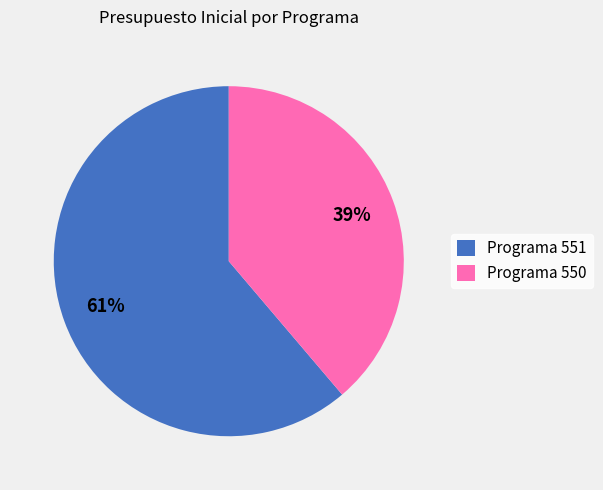

Count the number of slices in the pie.

2